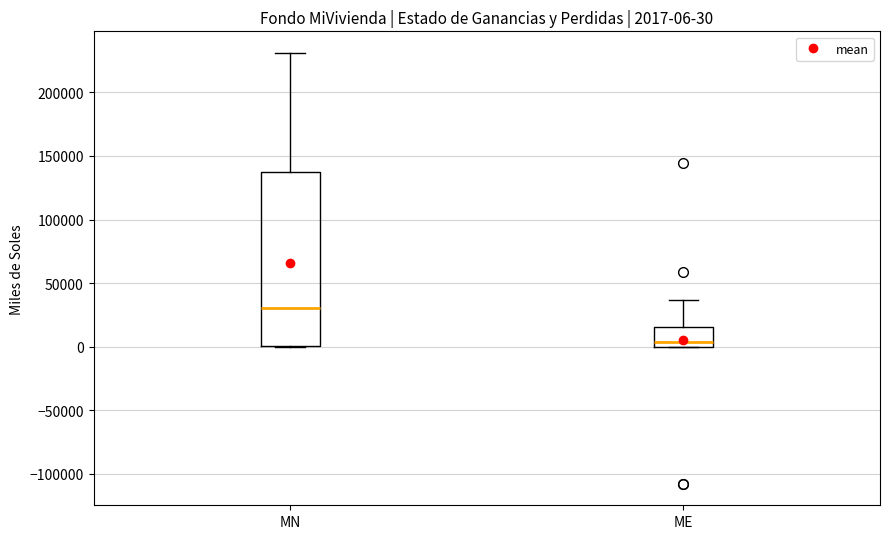

Which box's median line is the lowest?

ME